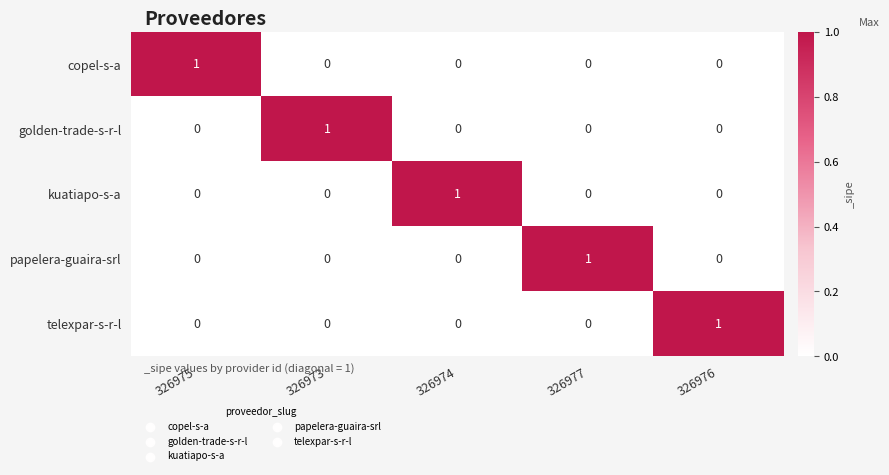

Count the golden-trade-s-r-l values in the range 0 to 1.

5